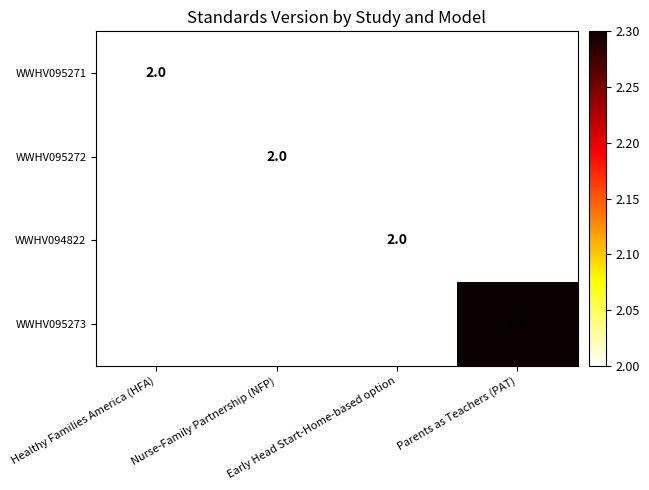

The value of WWHV095272 at Nurse-Family Partnership (NFP) is 2.0. True or false?

True